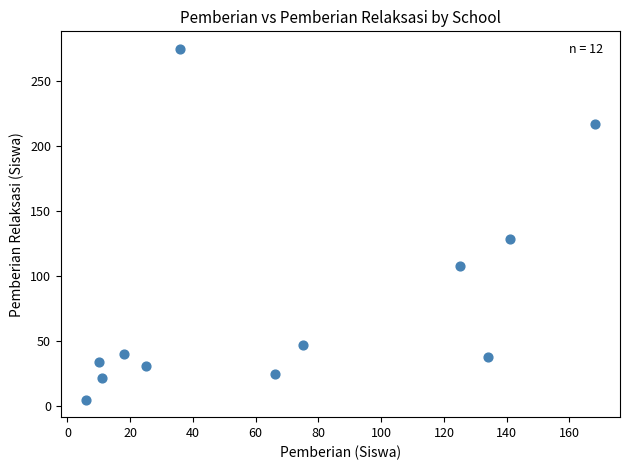

What Y value in the scatter plot is closest to 140?

129